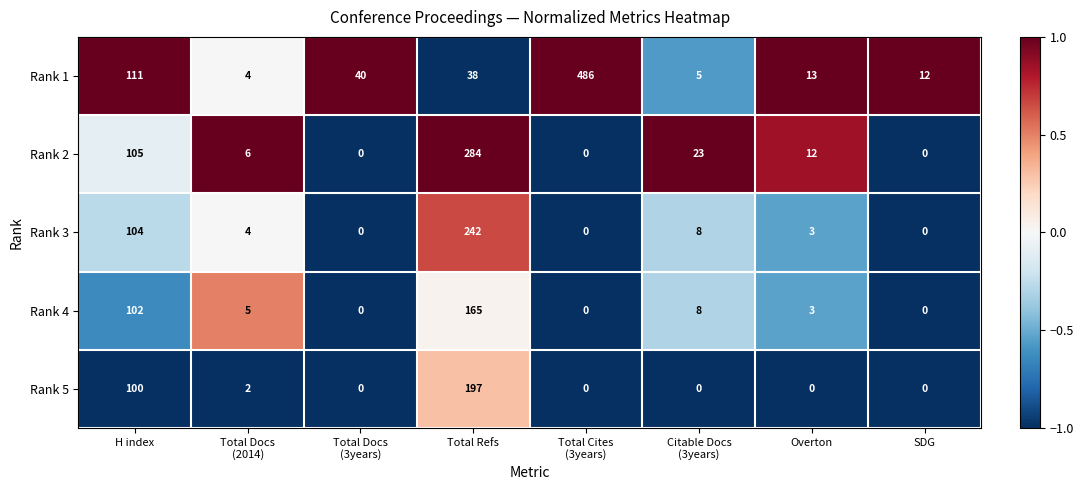

Rank the series by their maximum value, from highest to lowest.

Rank 1, Rank 2, Rank 3, Rank 5, Rank 4